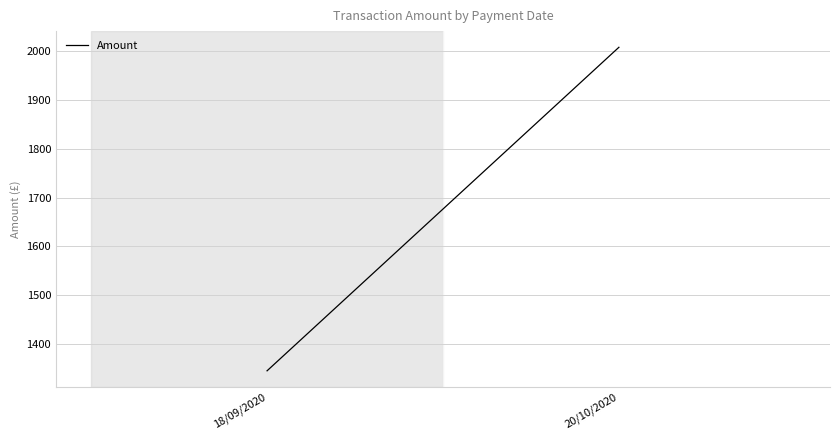

What is the change in value from 18/09/2020 to 20/10/2020?

+661.3